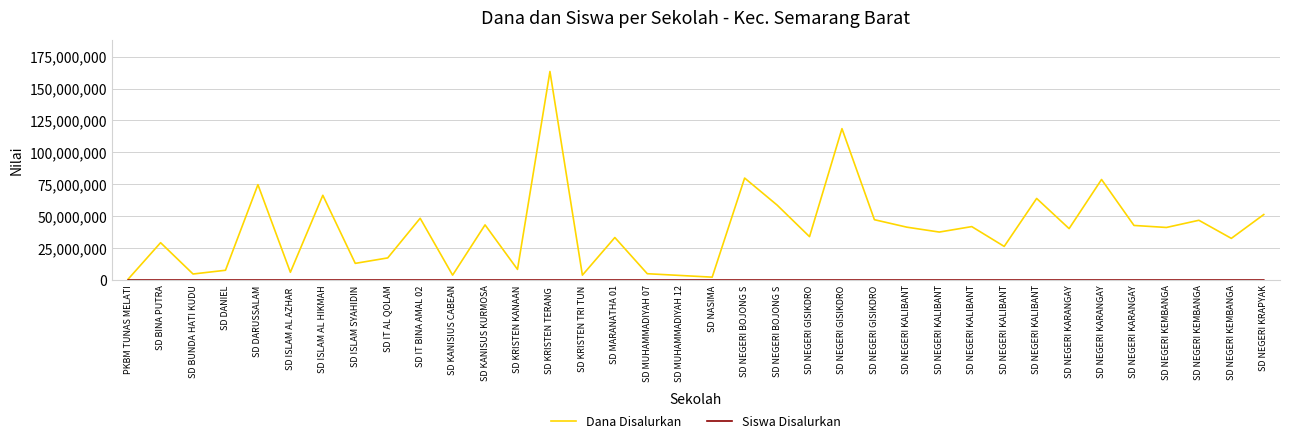

True or false: Siswa Disalurkan and Dana Disalurkan cross at least once.

False